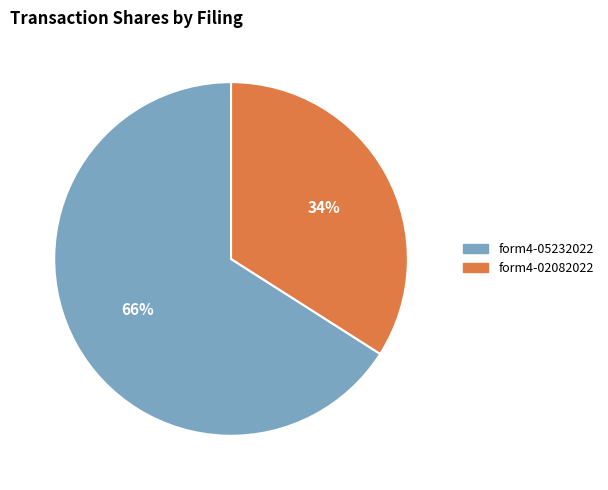

The form4-02082022 slice represents 34% of the pie. True or false?

True